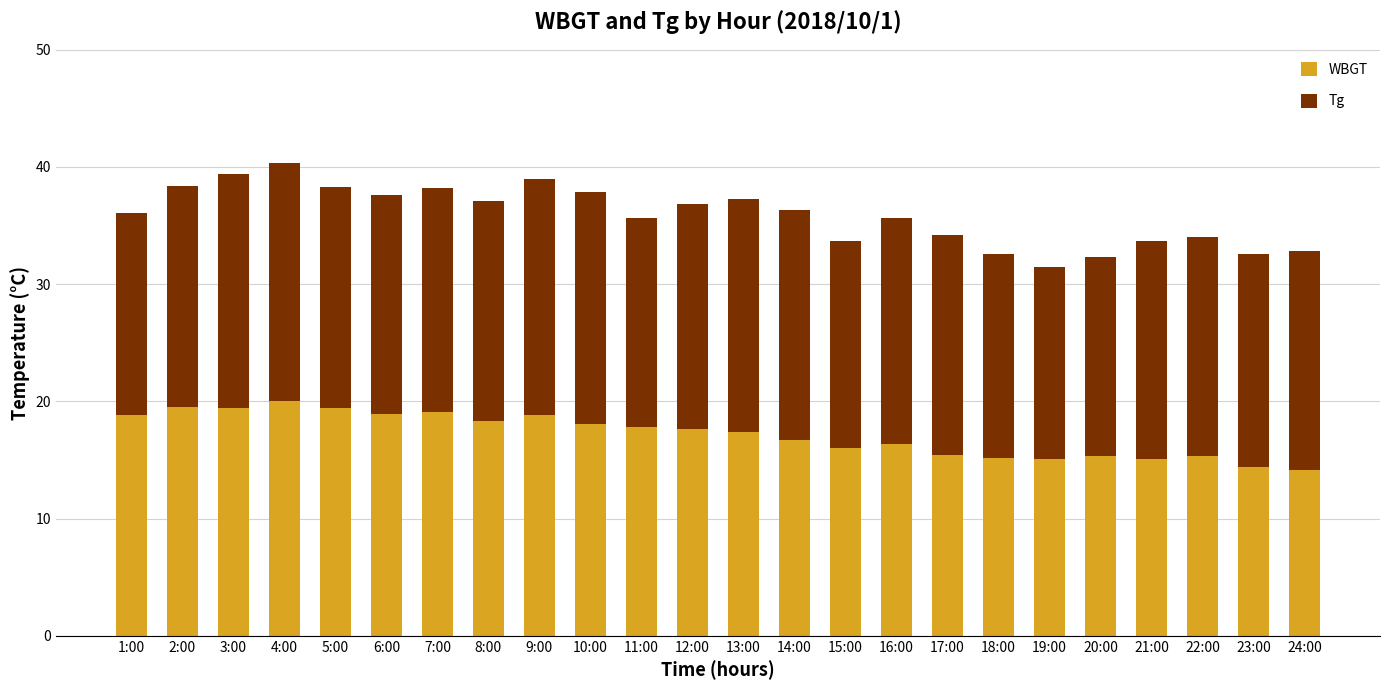

What is the value of the WBGT bar at the 10th from the left?

18.1